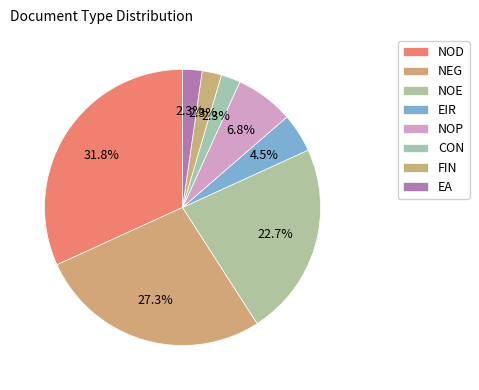

Which category has the smallest portion of the pie?

CON